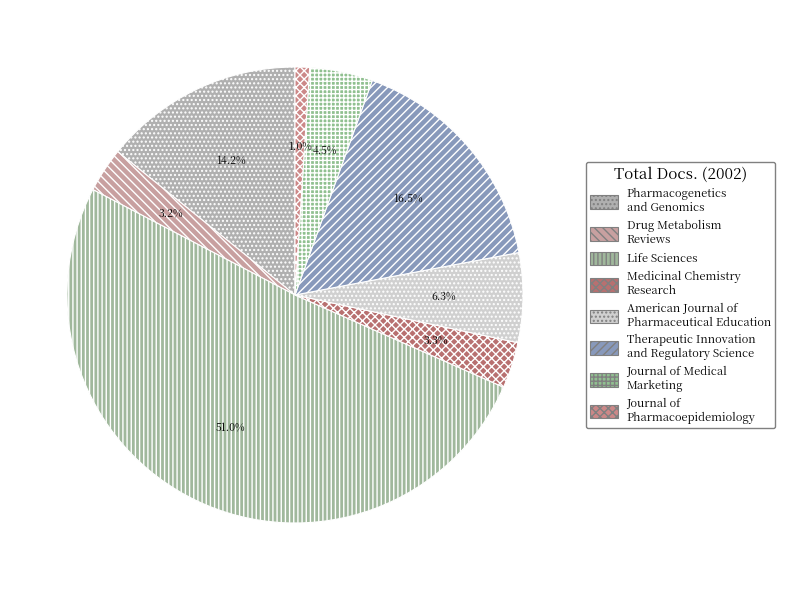

Is there any slice that represents more than half of the pie?

Yes